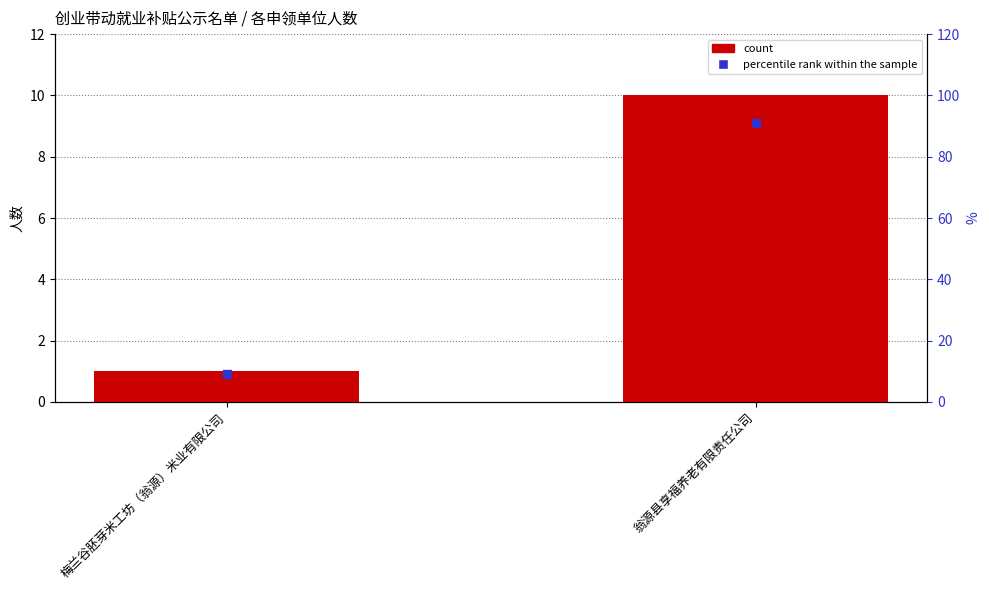

Which series has the widest spread of Y values?

percentile rank within the sample